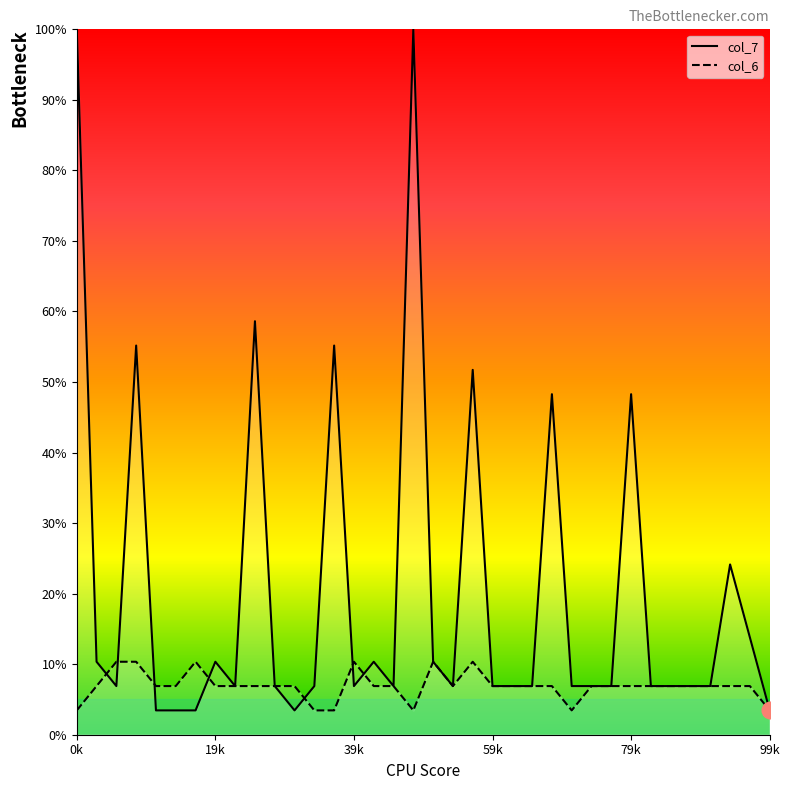

List the series in order of their overall mean, highest first.

col_7, col_6